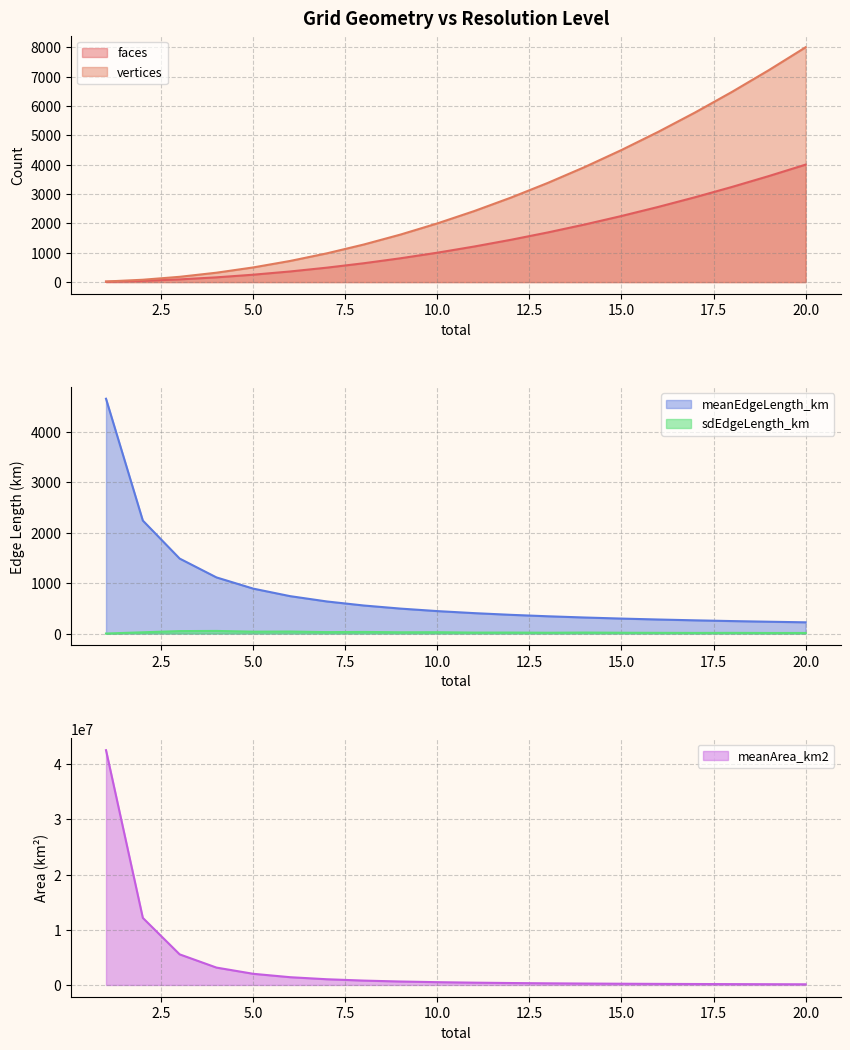

In sdEdgeLength_km, how many points are higher than both neighbors (excluding endpoints)?

7